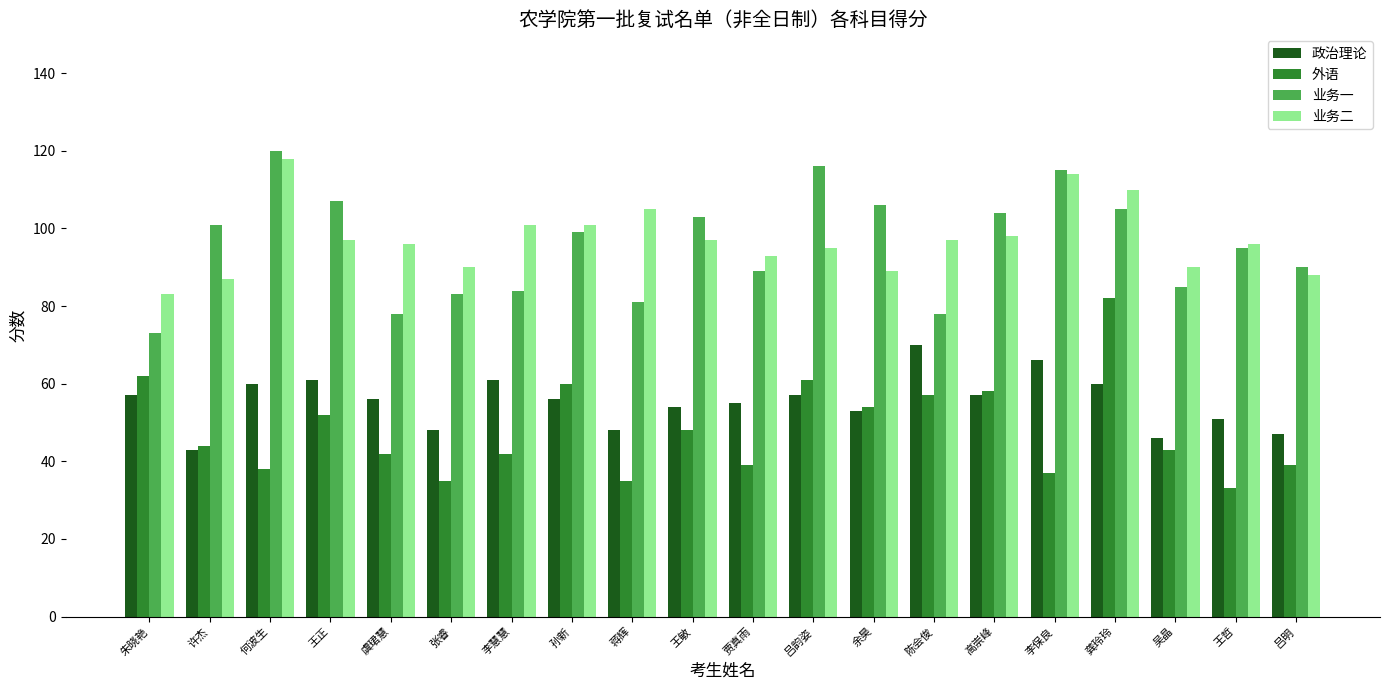

The value of 政治理论 at 孙新 is 13. True or false?

False